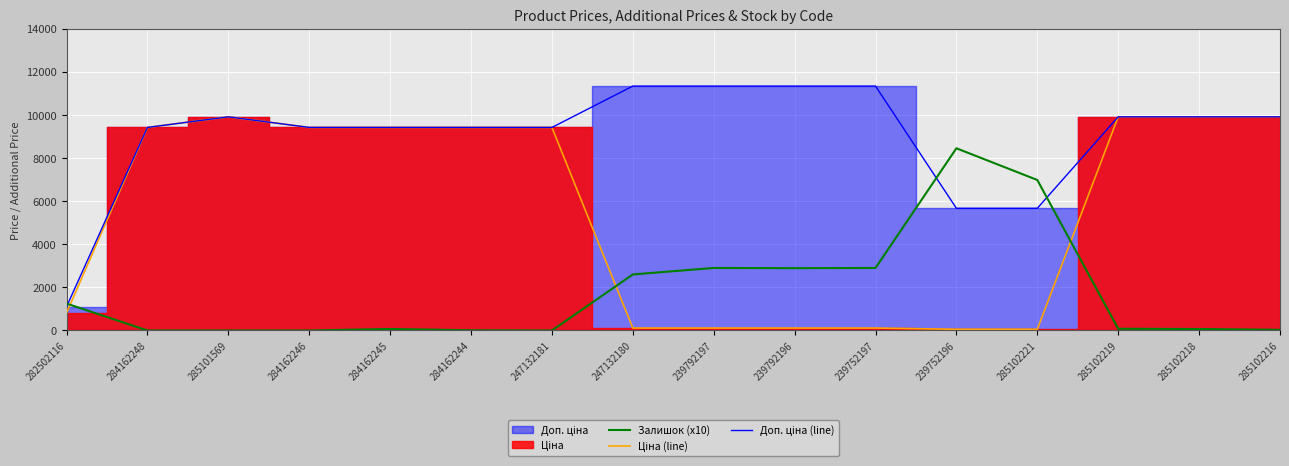

What is the average value of the Доп. ціна (line) series?

9030.6